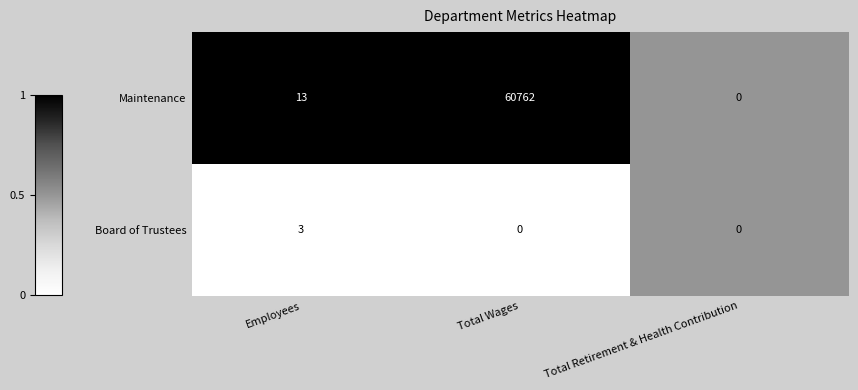

Count the Board of Trustees values in the range 0 to 3.

3